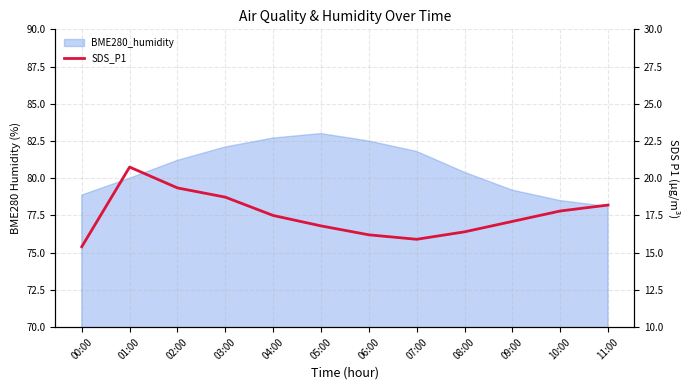

Count the number of categories in the chart.

12